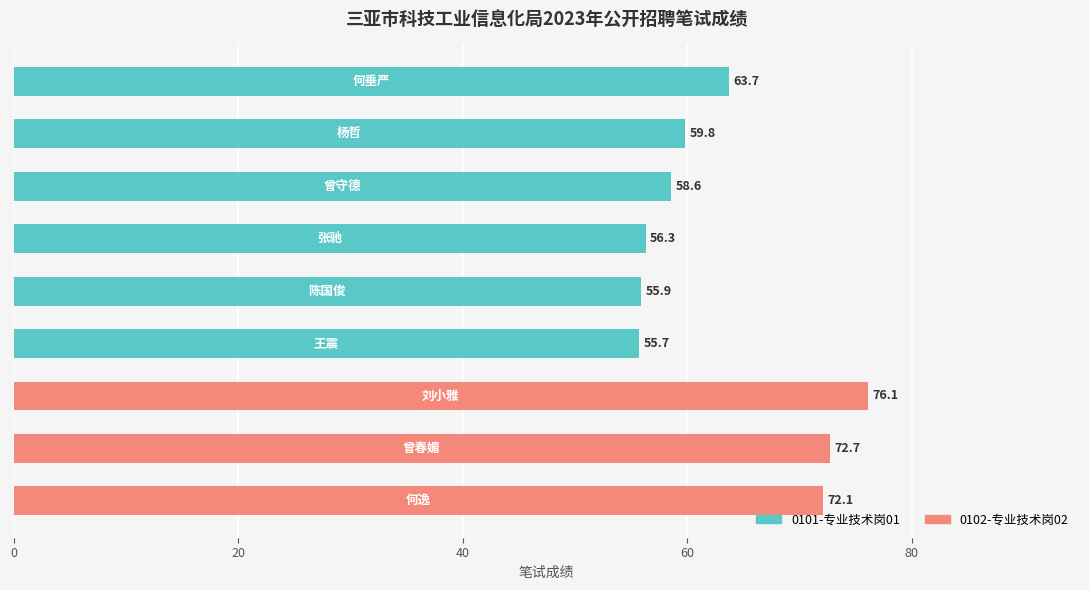

Does the chart contain any negative values?

No